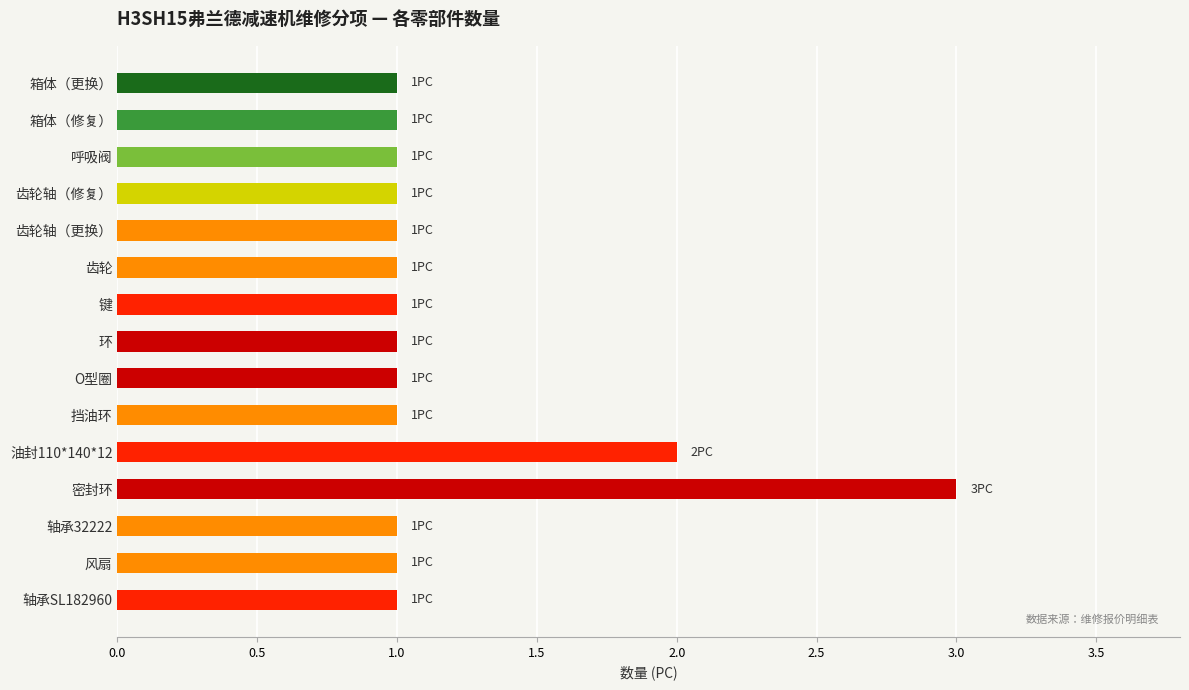

What position from the top is 键?

7